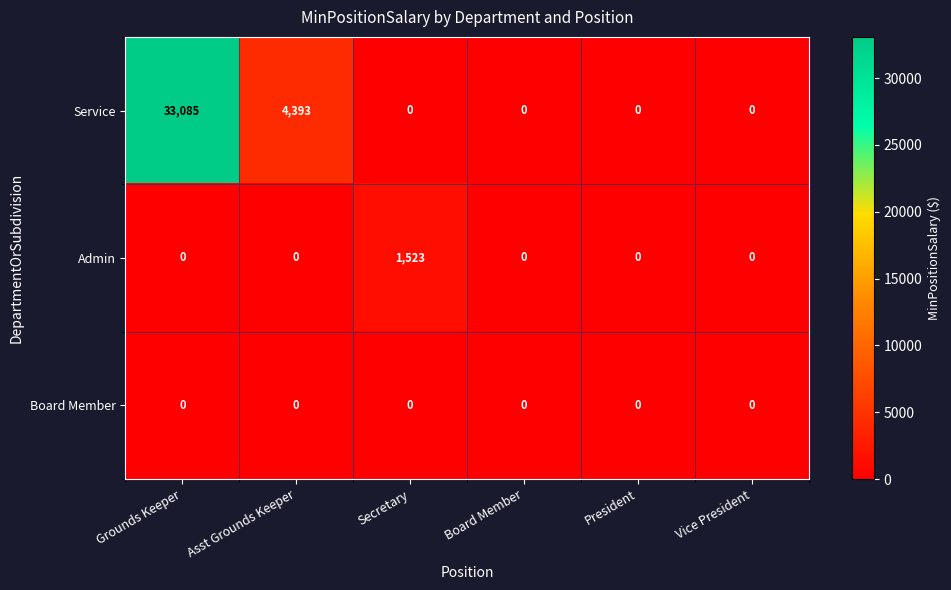

Which series has the largest total across all categories?

Service